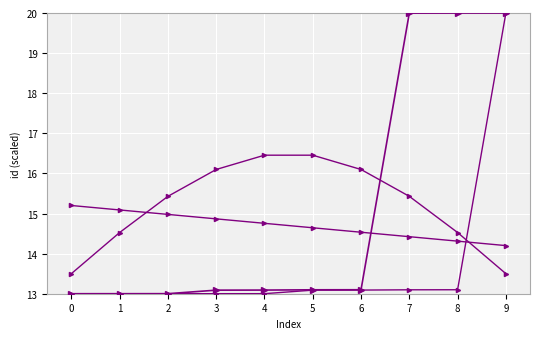

How many lines are shown in the chart?

4